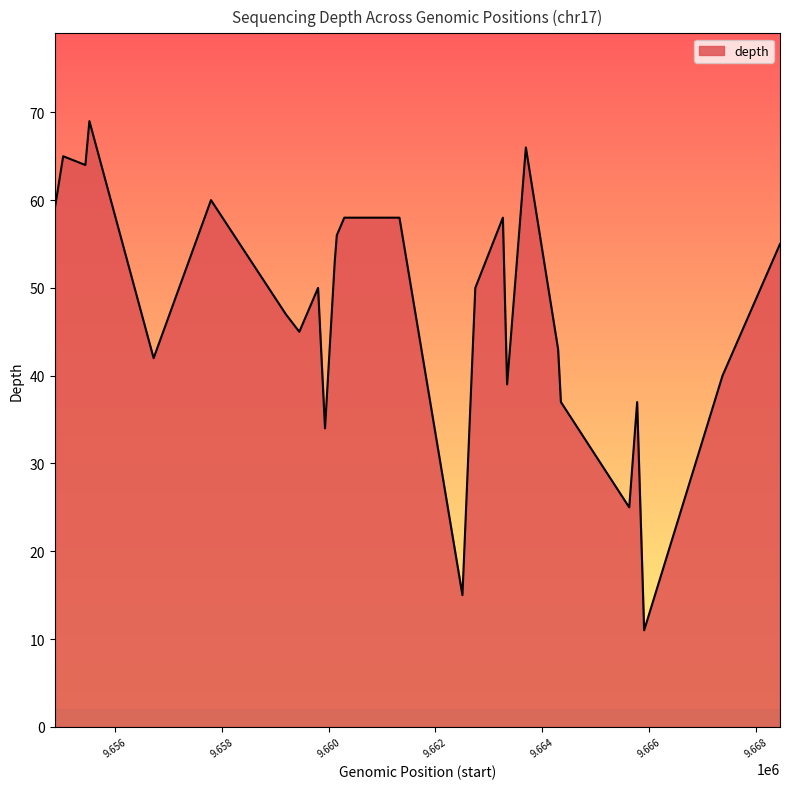

What is the minimum value shown in the chart?

11